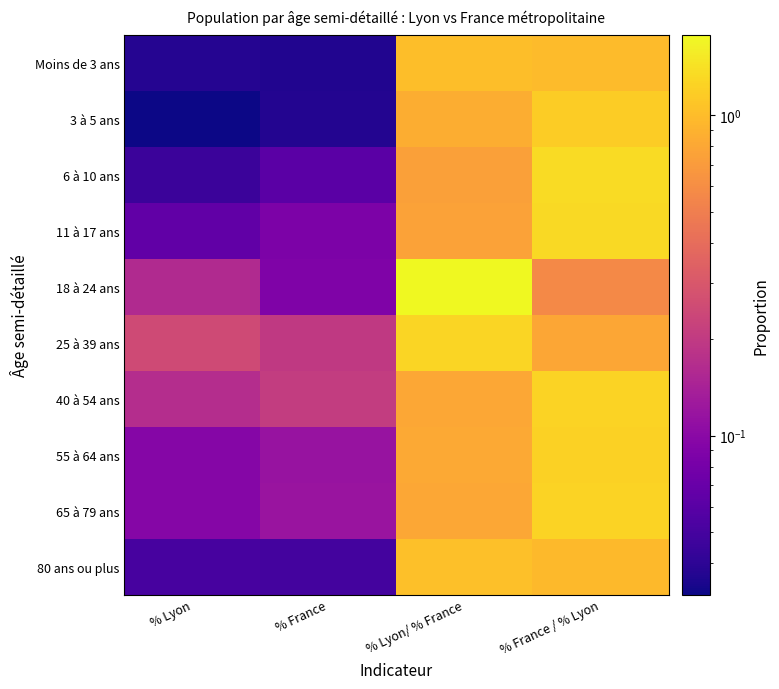

What is the difference between the highest and lowest values at % Lyon?

0.2